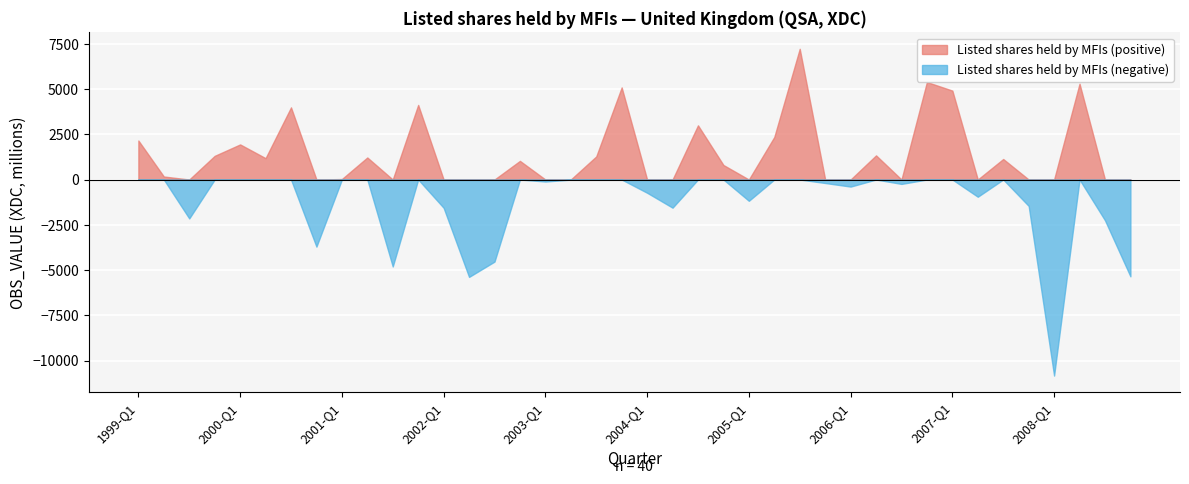

True or false: Listed shares held by MFIs has more than 1 interior local peaks.

True